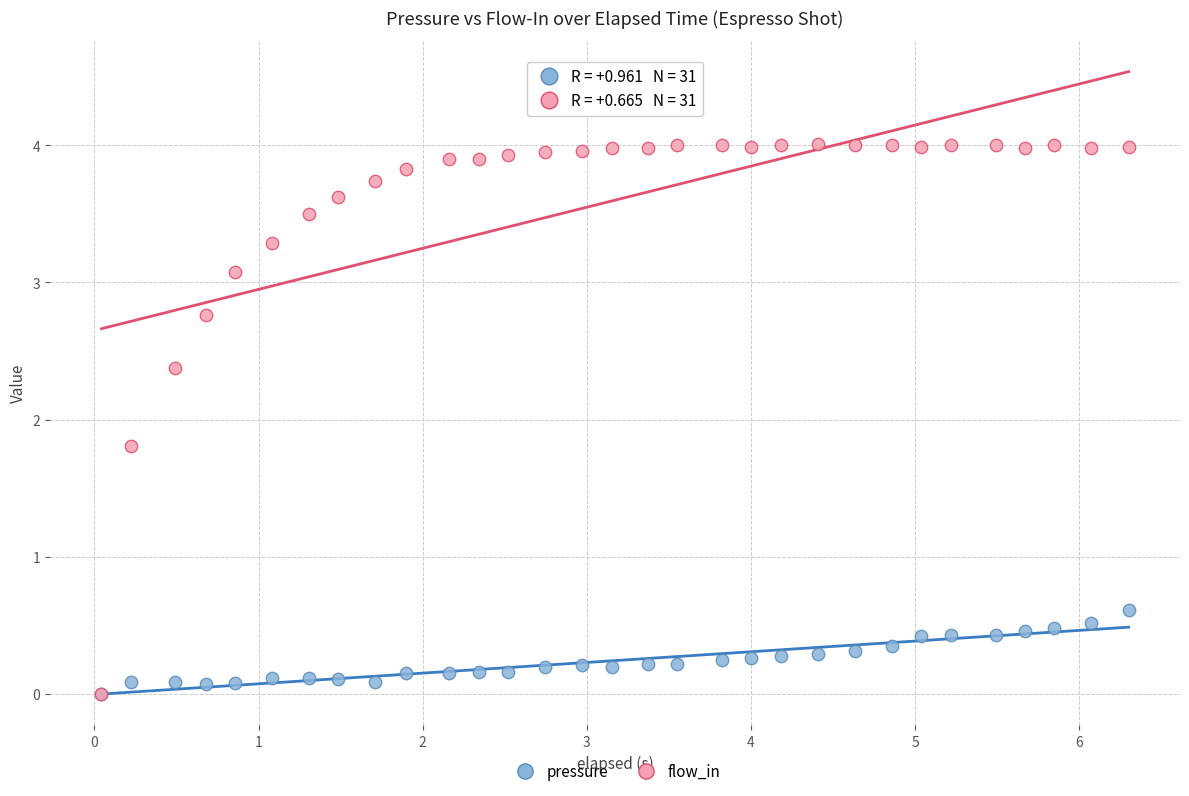

Across all series, what Y value is closest to 2?

1.8